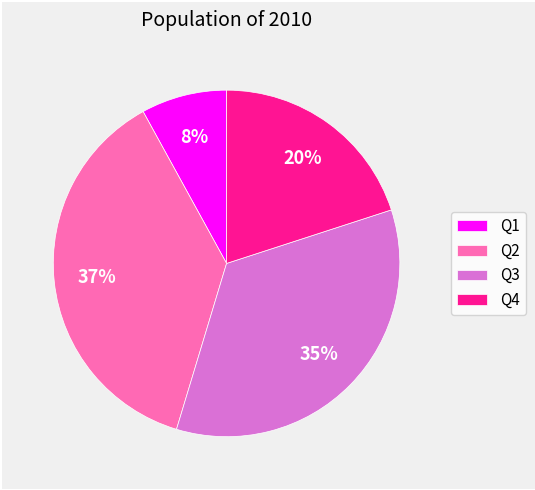

Do Q1 and Q2 together represent more than half of the pie?

No